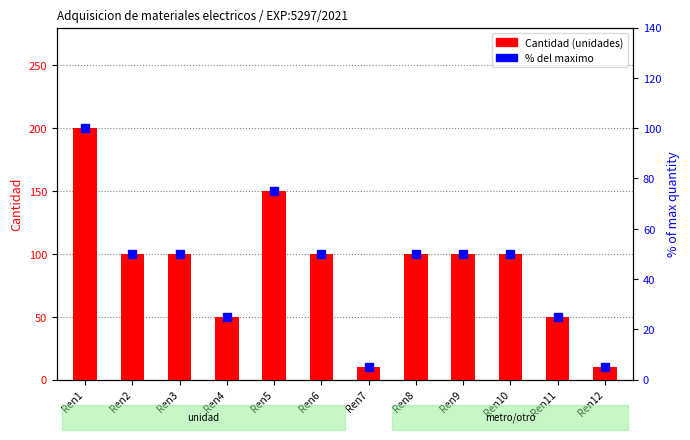

Is the value of Cantidad at Ren4 greater than the value of % of max at Ren6?

No